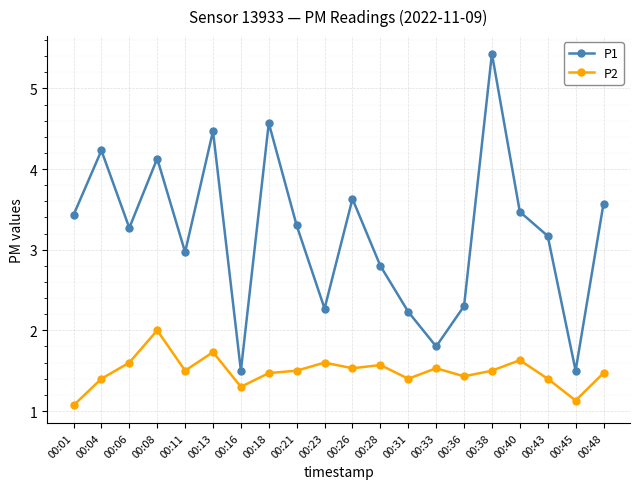

Which series has the largest total across all categories?

P1